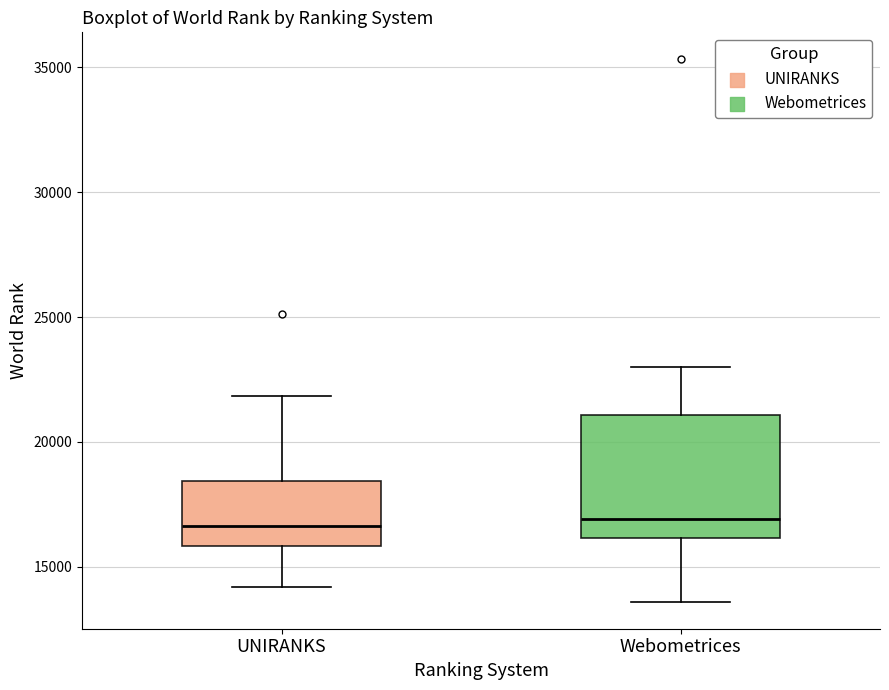

Reading left to right, read every box against the y-axis: the position of its median line, the range the box covers, and the ends of its whiskers. The values are not printed on the chart, so give them approximately, as read against the axis.

UNIRANKS: median 16500, box 16000 to 18500, whiskers 14000 to 22000
Webometrices: median 17000, box 16000 to 21000, whiskers 13500 to 23000